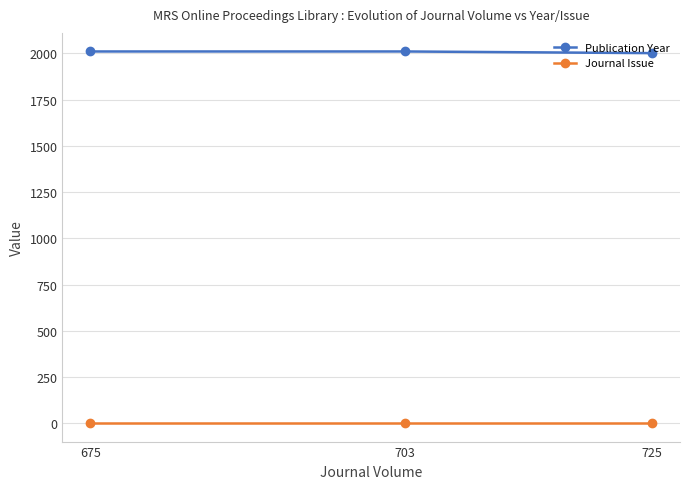

At which label is Publication Year closest to 2006?

725